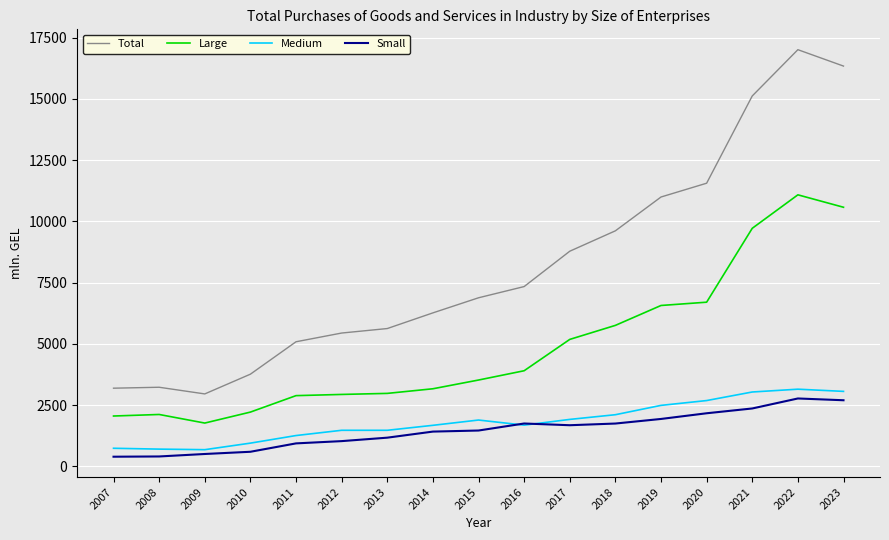

The Total series shows 9654.8 at 2015. True or false?

False